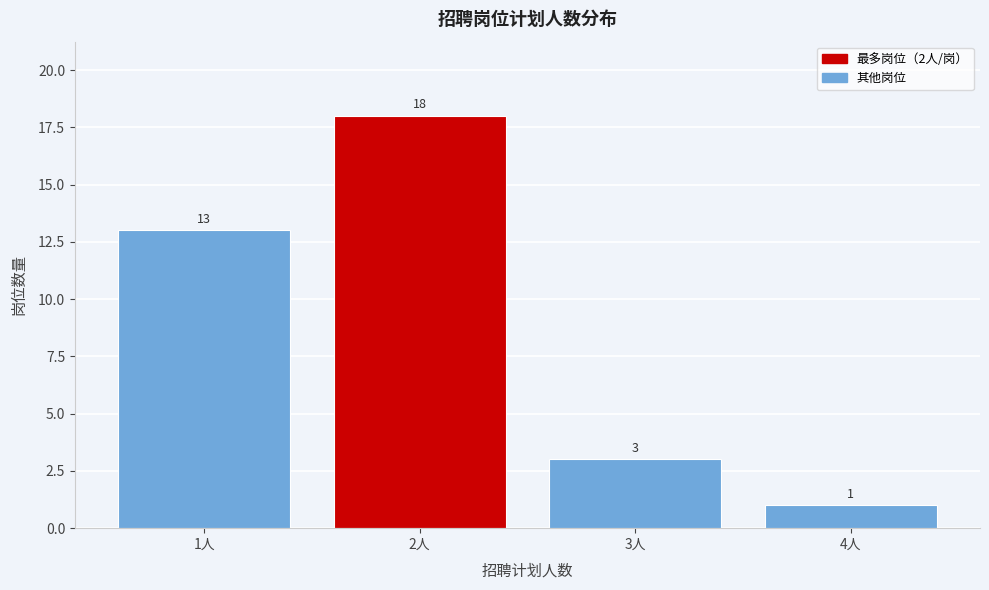

Reading left to right, list all the values displayed in this chart.

13	18	3	1